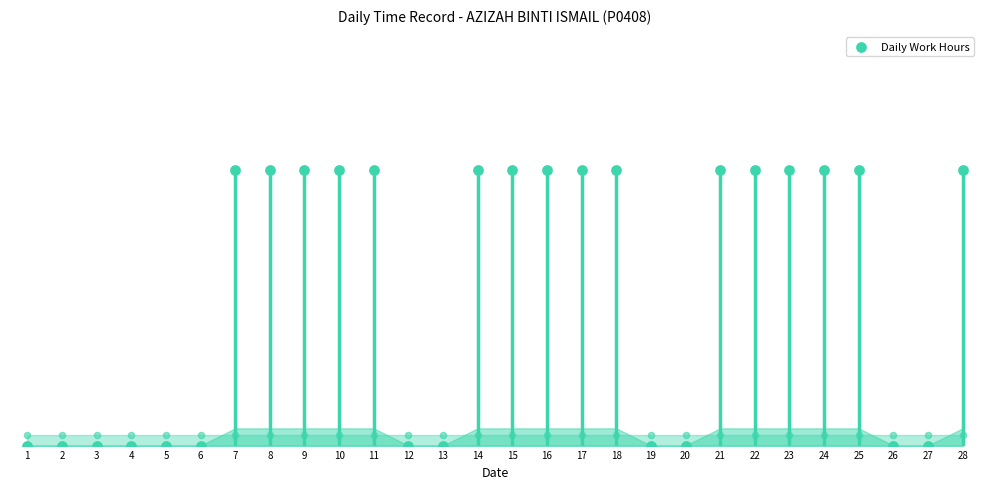

Which has a higher value, 2 or 1?

2